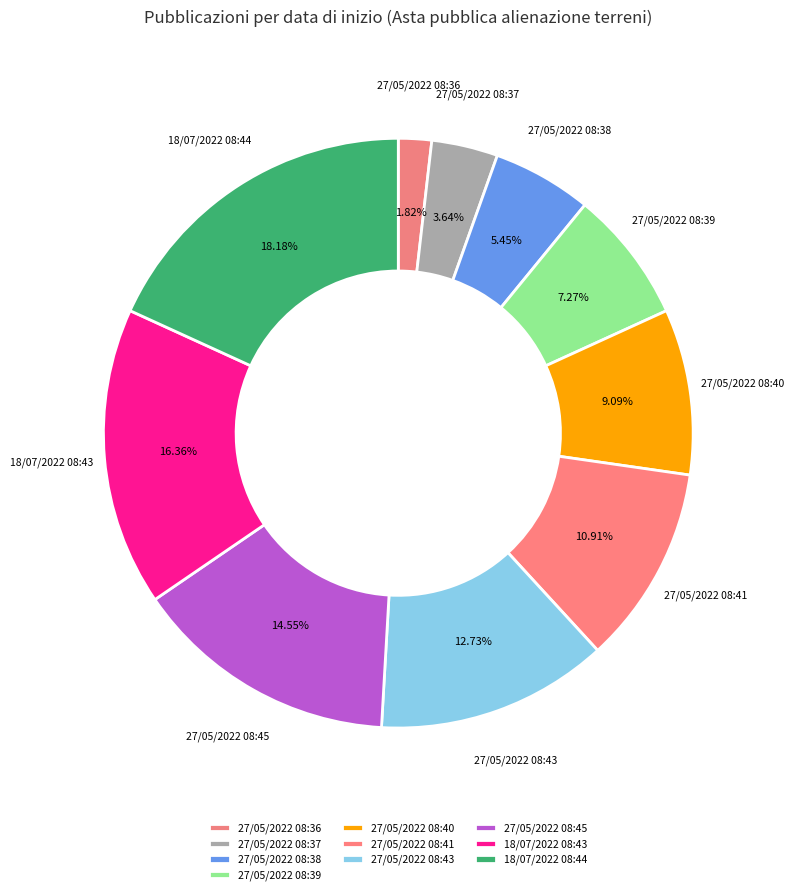

To the nearest percent, what is the difference between the largest and smallest slice percentages?

16%